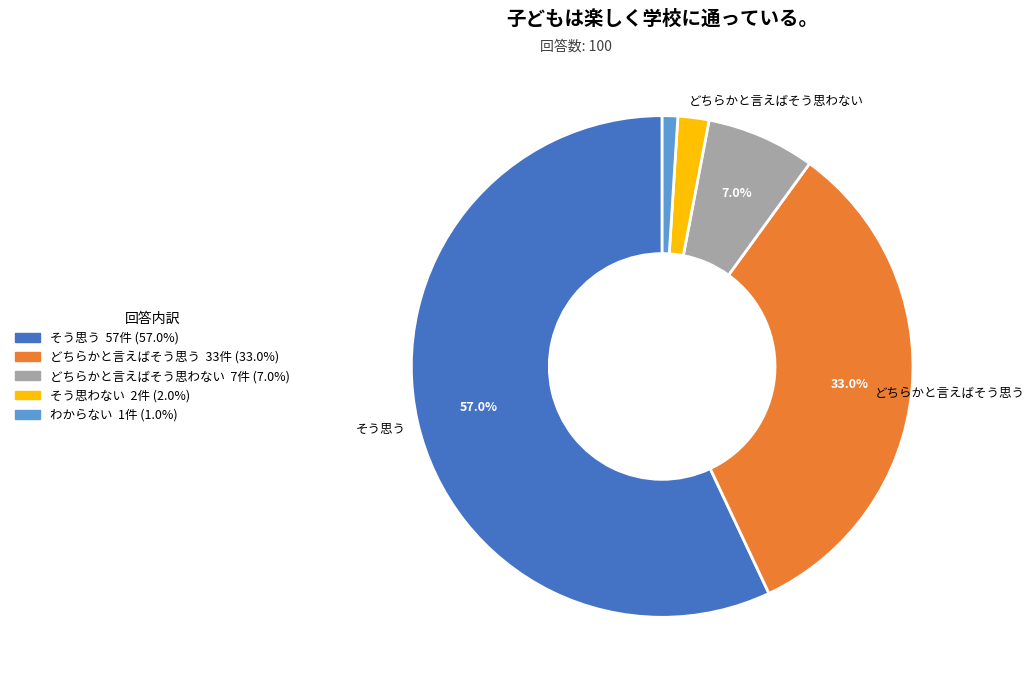

Rank the categories by value from lowest to highest.

わからない, そう思わない, どちらかと言えばそう思わない, どちらかと言えばそう思う, そう思う